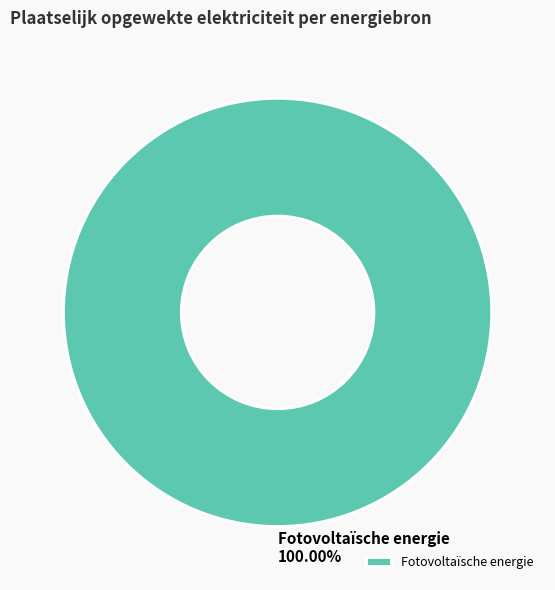

Is there any slice that represents more than half of the pie?

Yes